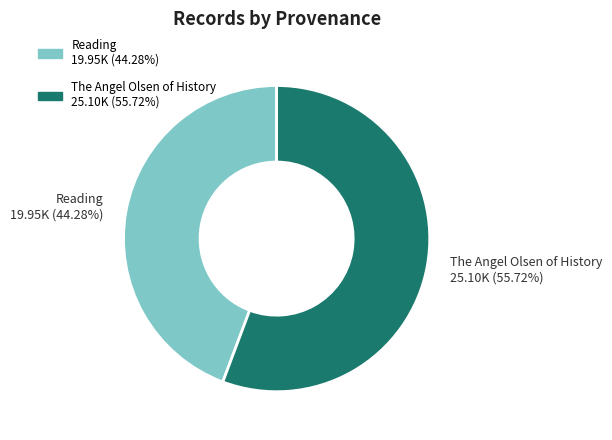

True or false: The Angel Olsen of History accounts for 56% of the total.

True